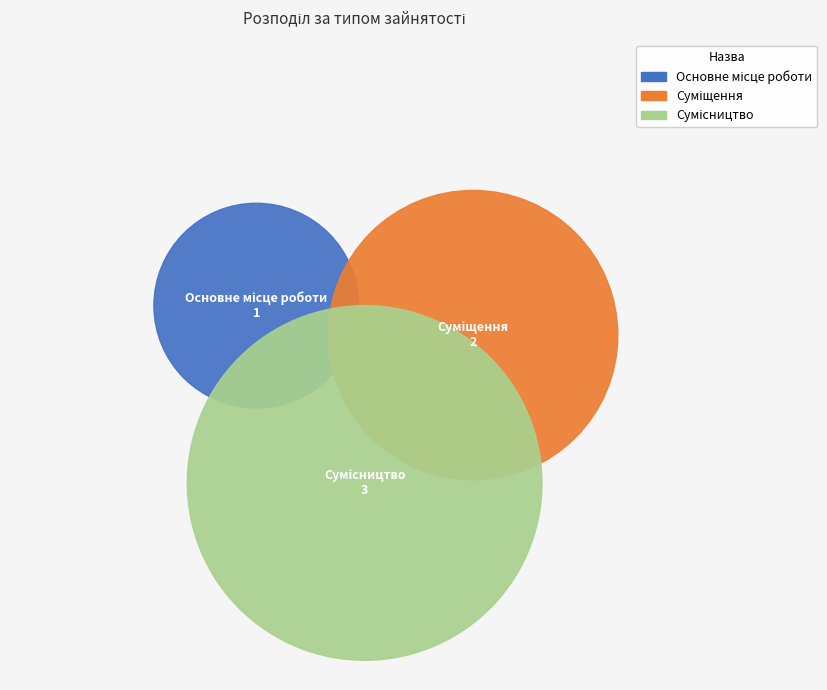

How many slices are in this pie chart?

3